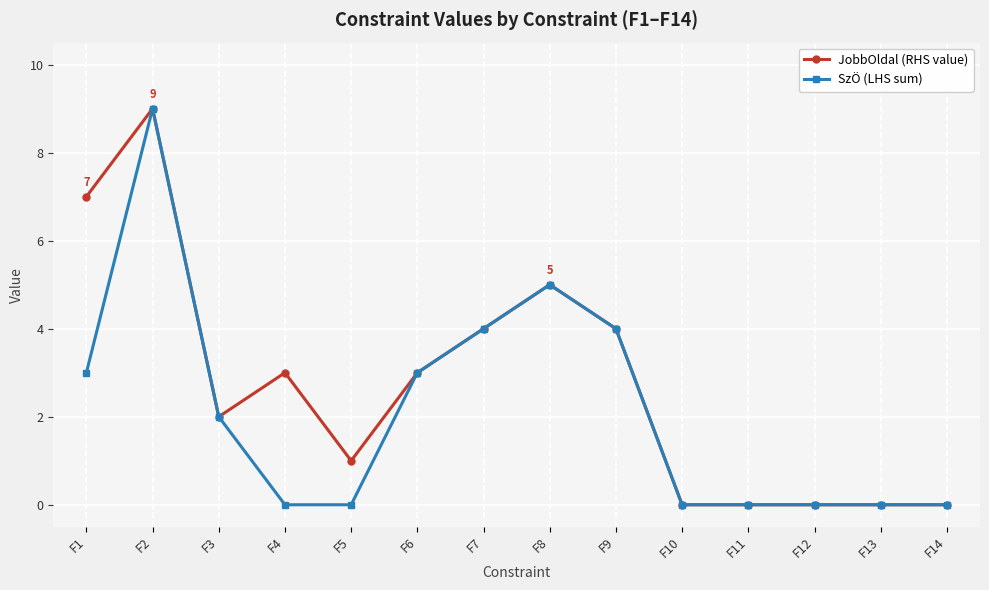

List the series in order of their overall mean, highest first.

JobbOldal (RHS value), SzÖ (LHS sum)